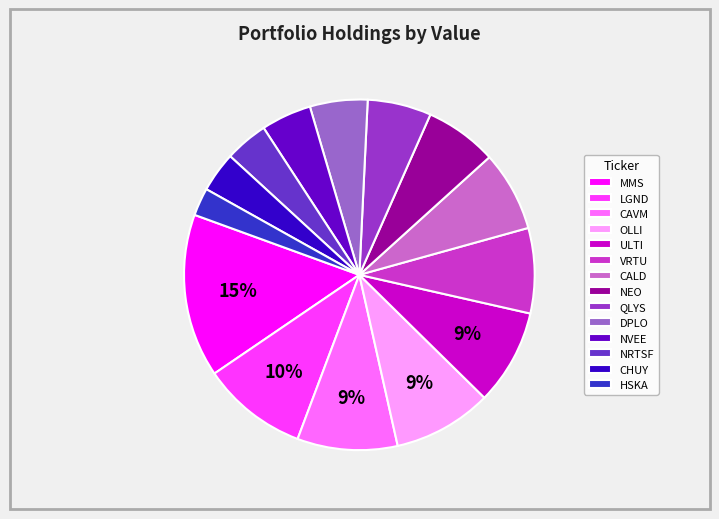

Which has a higher value, VRTU or DPLO?

VRTU